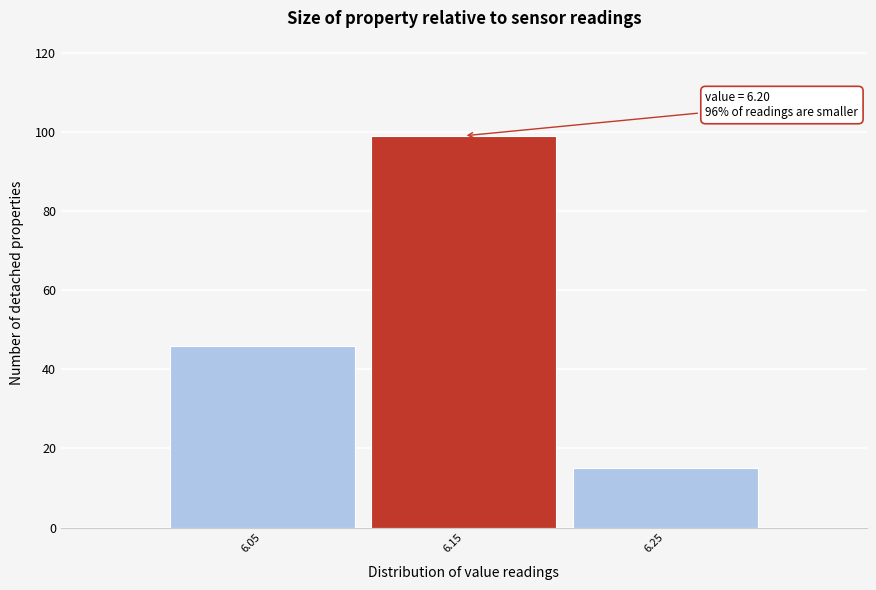

Reading left to right, transcribe all the data shown in this chart.

46	99	15